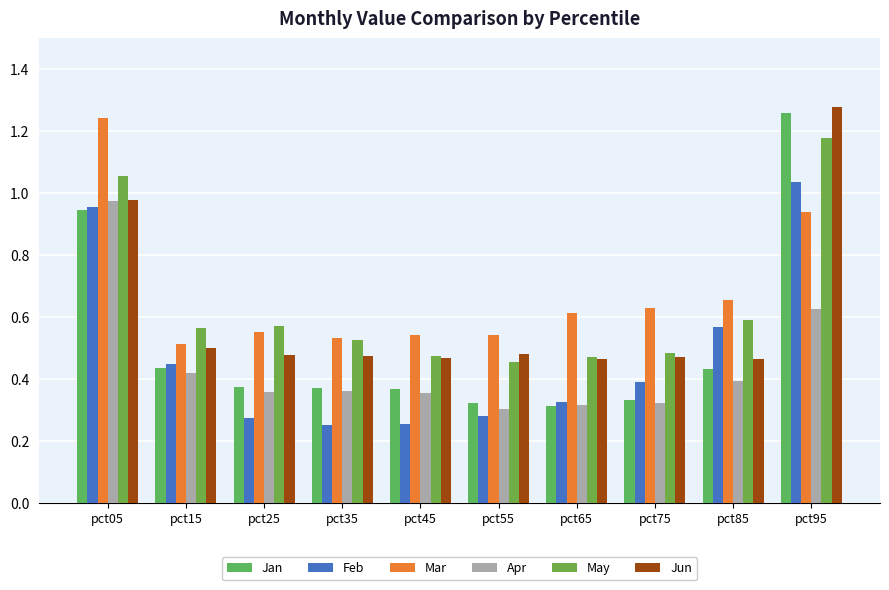

What is the spread (max minus min) of values at pct05?

0.3